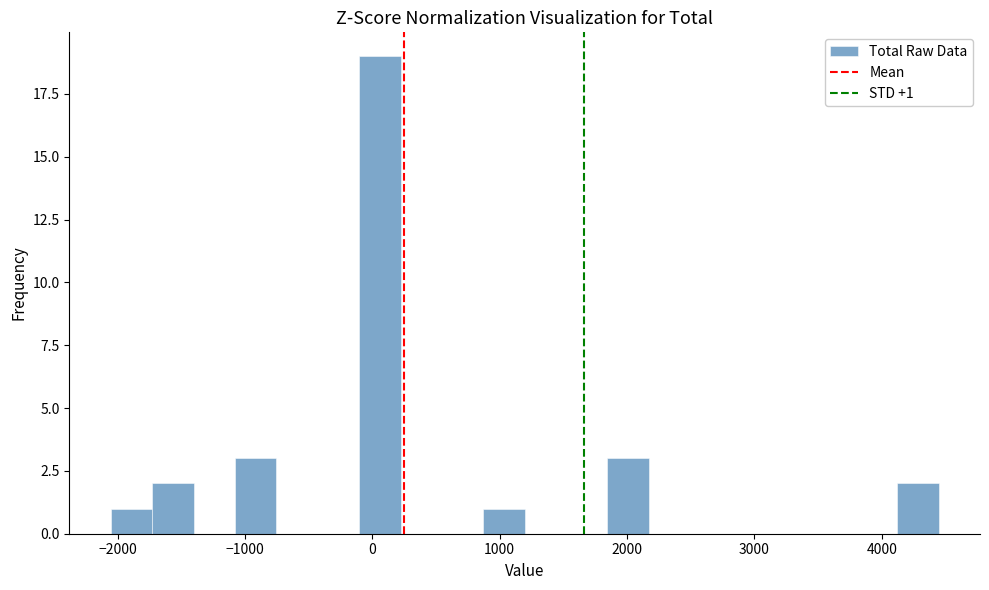

Around what value on the x-axis is the tallest bar? Give the approximate position of its centre, as read against the axis.

100